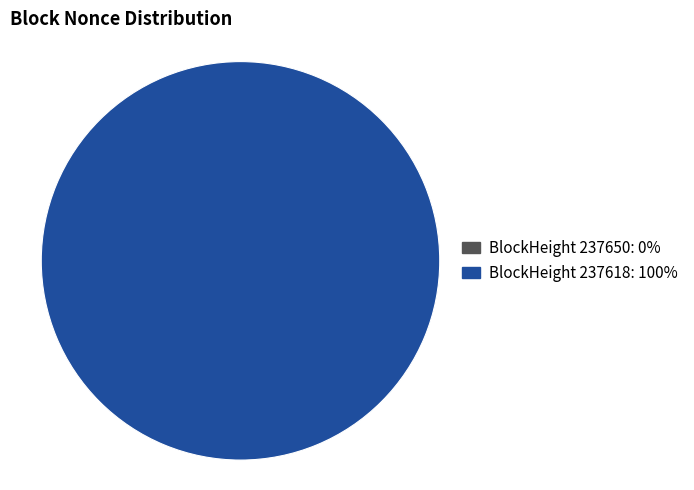

Is there any slice that represents more than half of the pie?

Yes